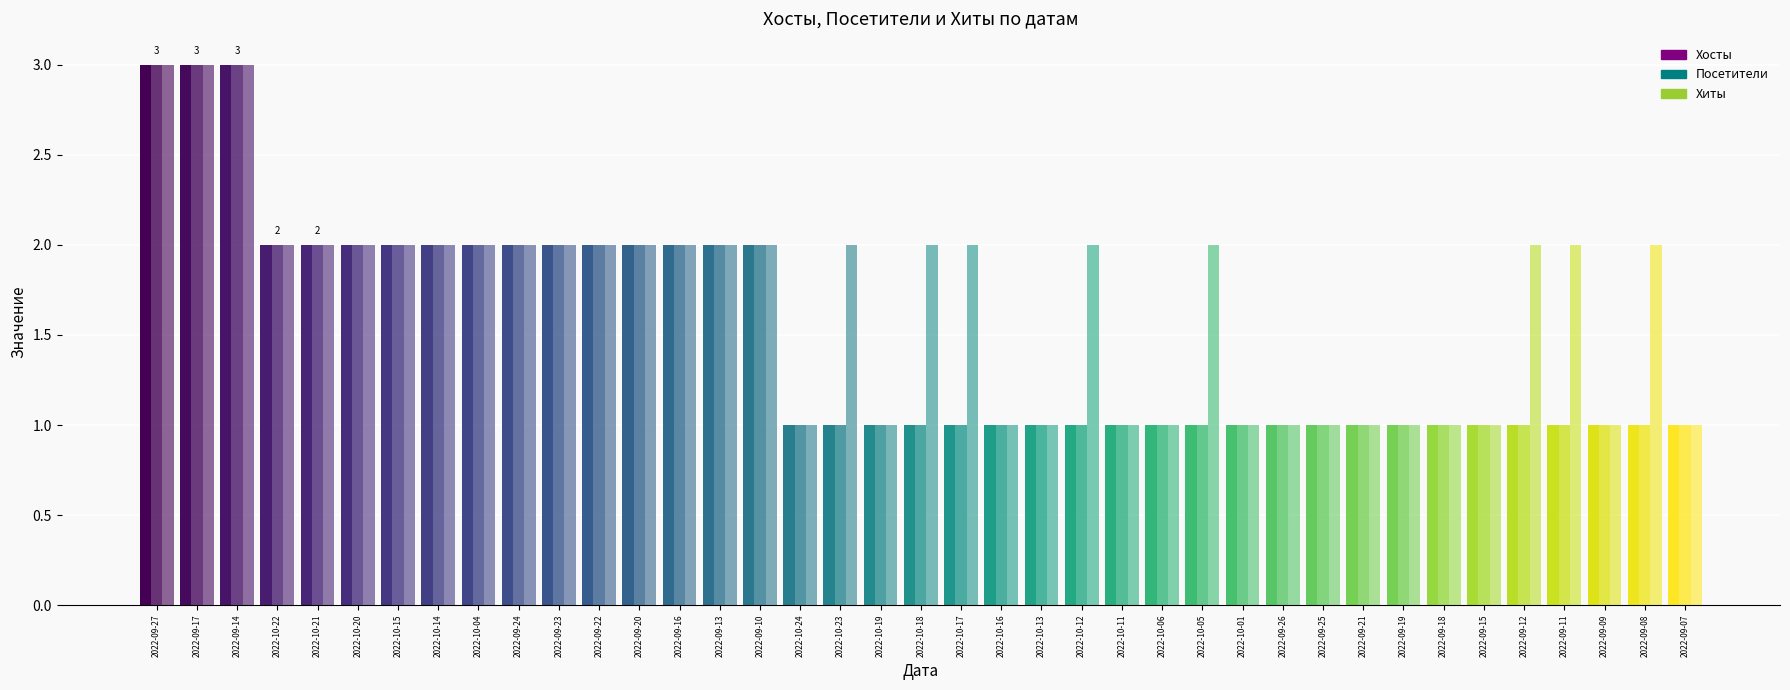

What are all the series names shown in the legend?

Хосты, Посетители, Хиты